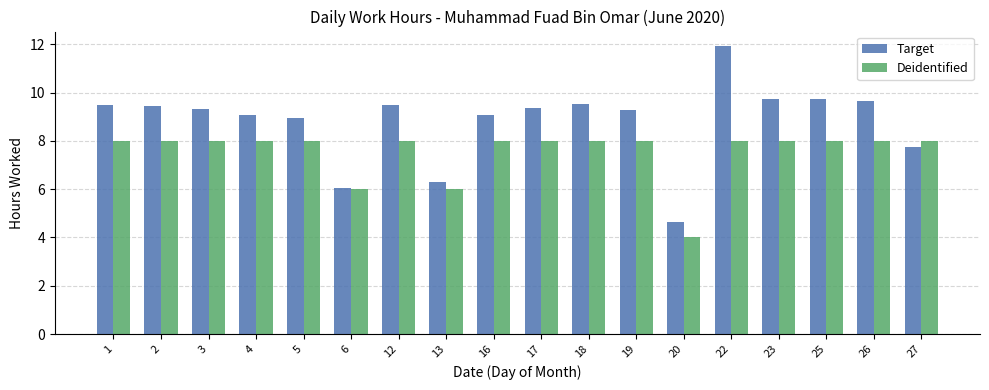

Is the value of Target at 2 greater than the value of Deidentified at 25?

Yes